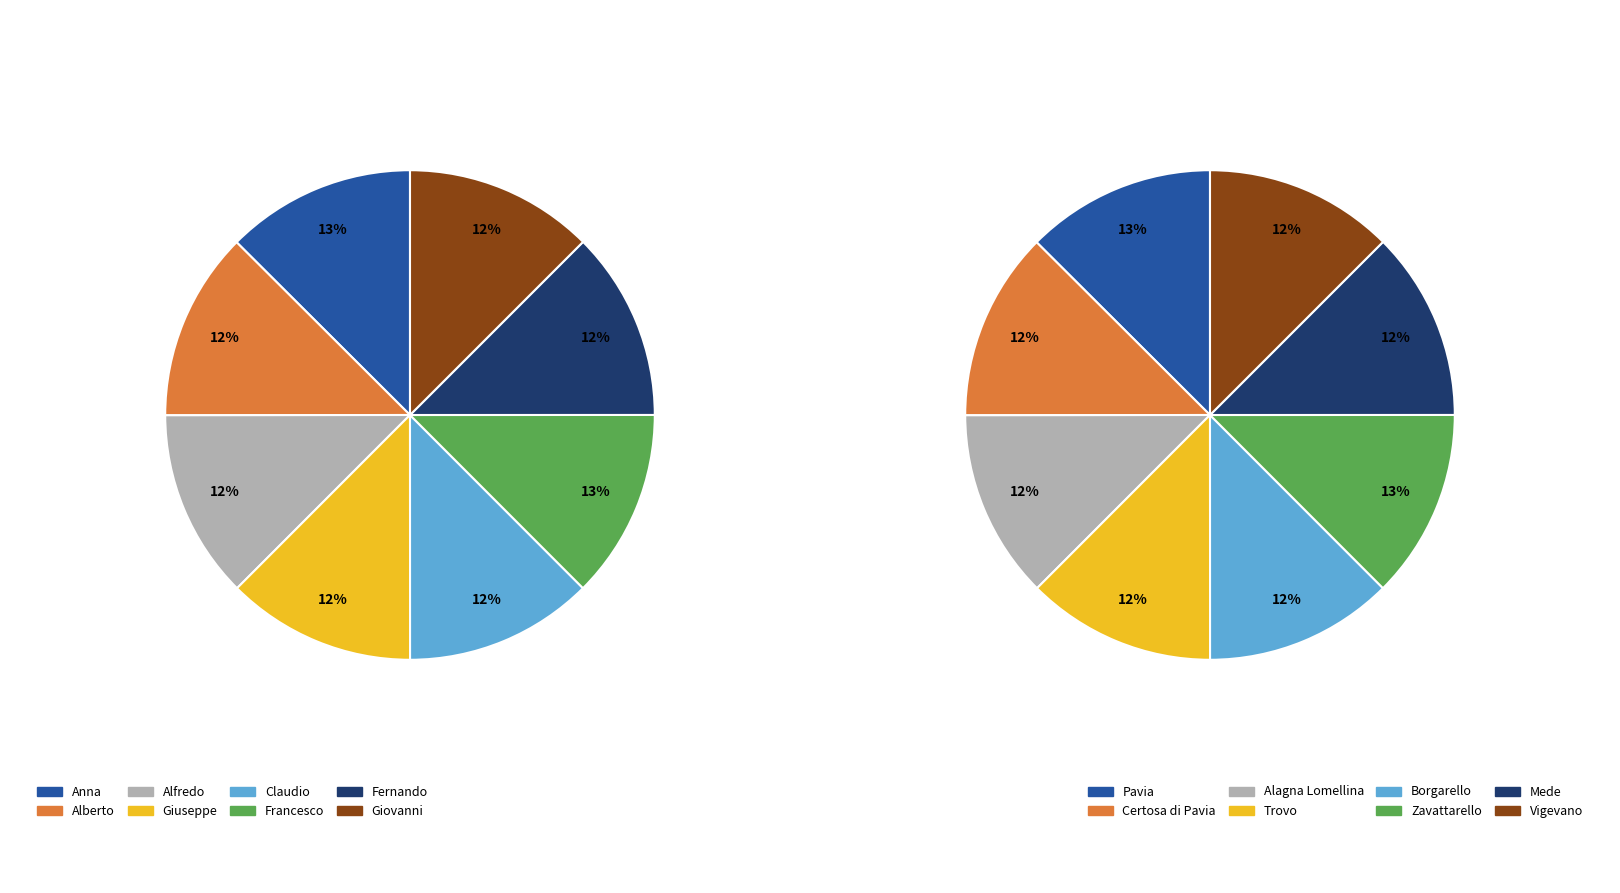

Is the sum of Claudio and Alfredo greater than half?

No